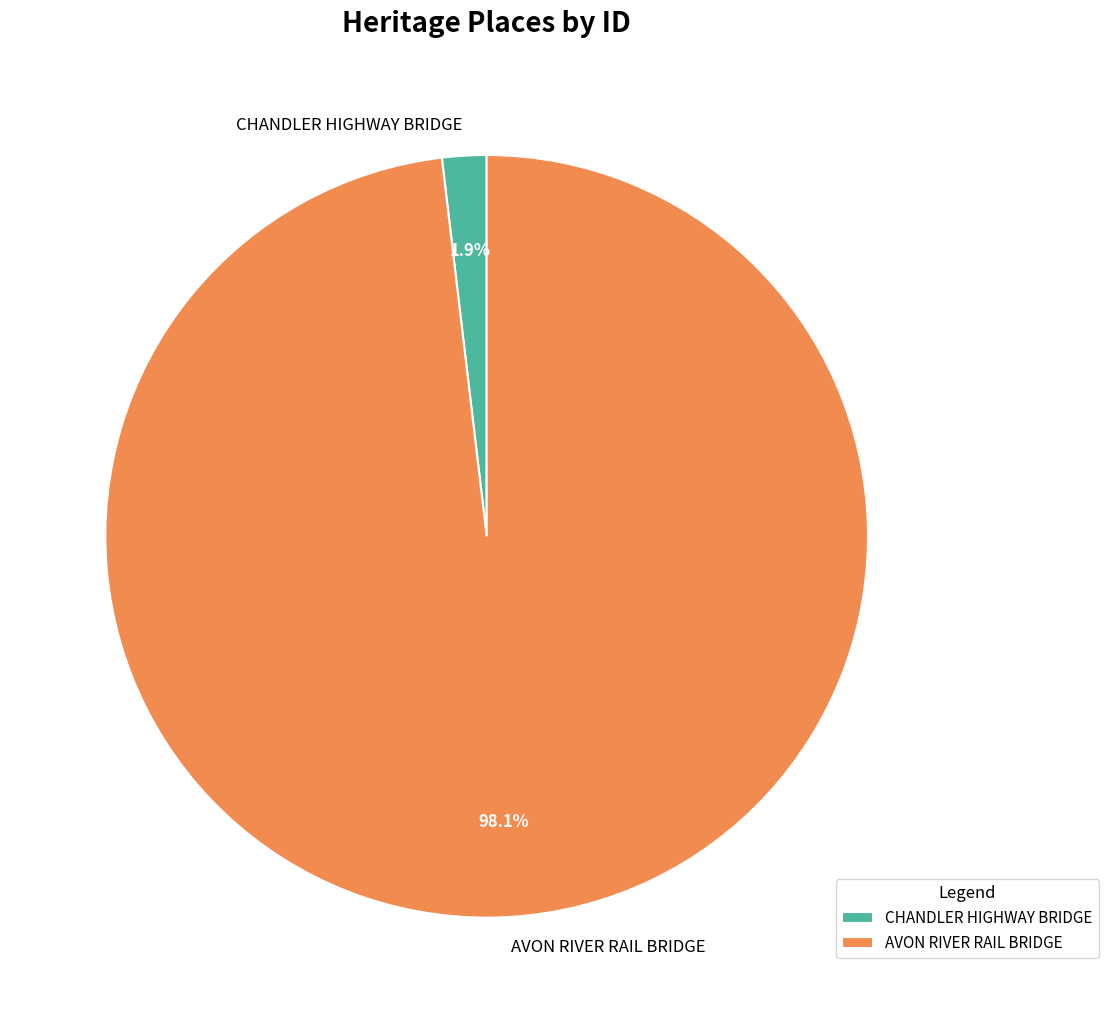

Which slice represents more than half of the pie?

AVON RIVER RAIL BRIDGE